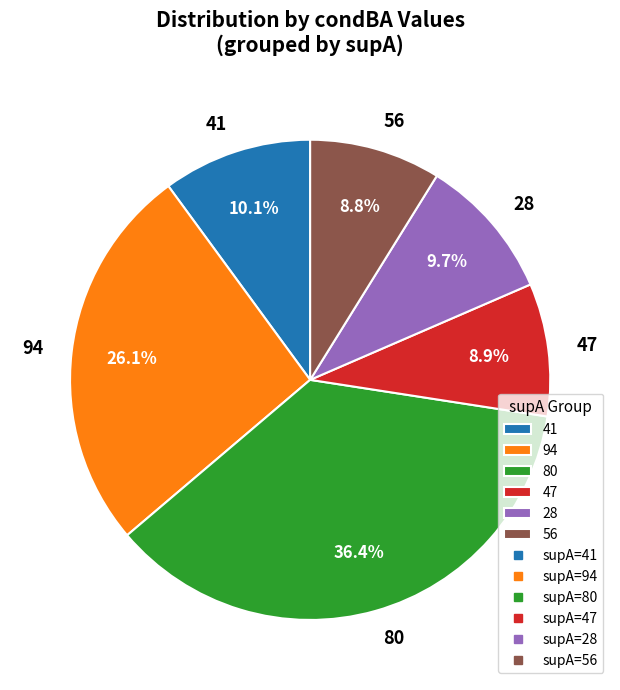

To the nearest percent, what is the difference between the 41 and 47 slice percentages?

1%